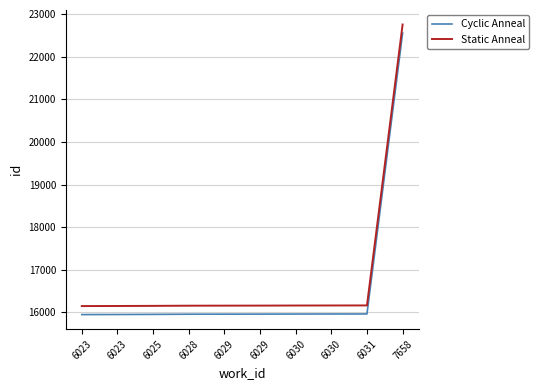

Count the number of categories in the chart.

10